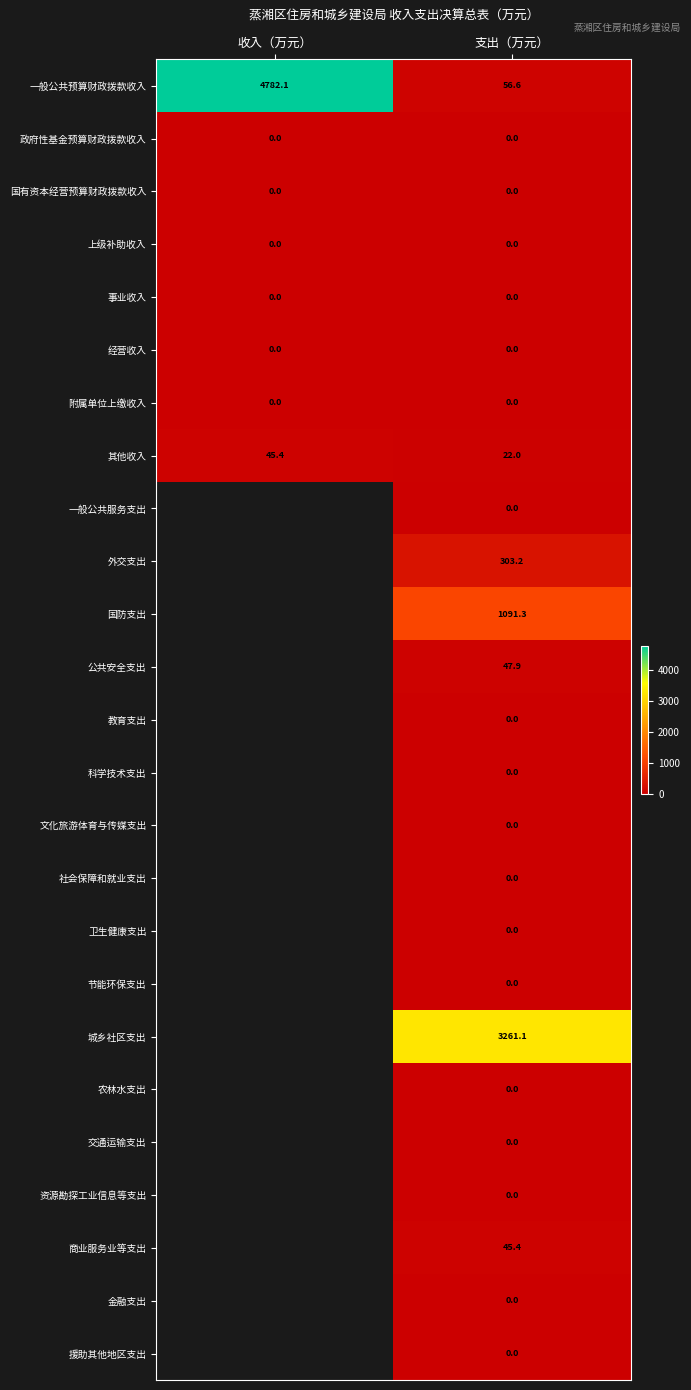

What value does the 其他收入 series have at 收入（万元）?

45.4